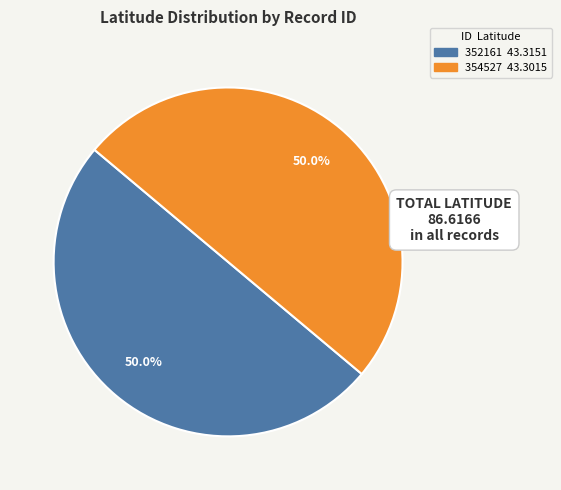

The 354527 slice represents 50% of the pie. True or false?

True